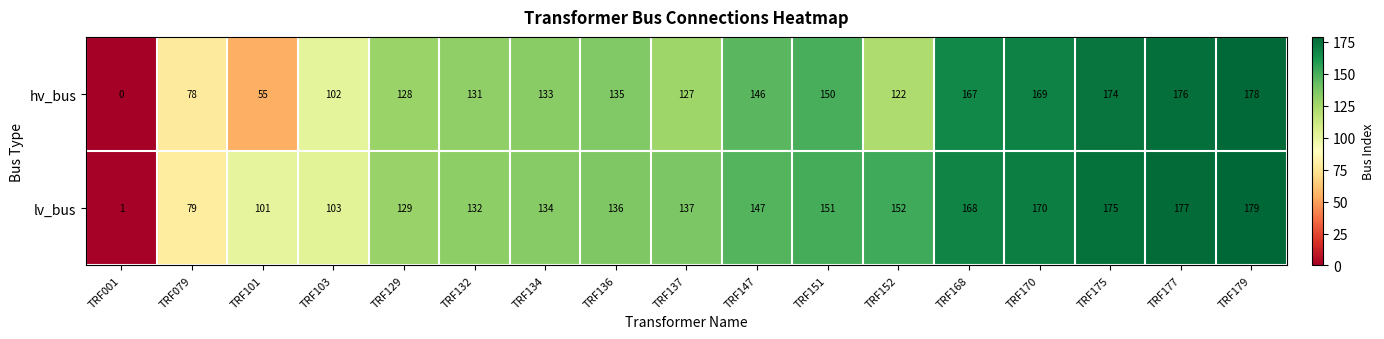

Is it true that hv_bus equals 0 at TRF001?

True